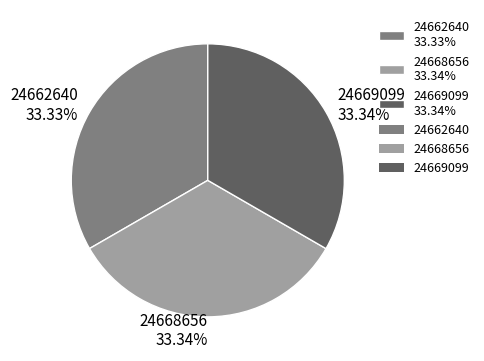

To the nearest percent, what is the average slice percentage?

33%